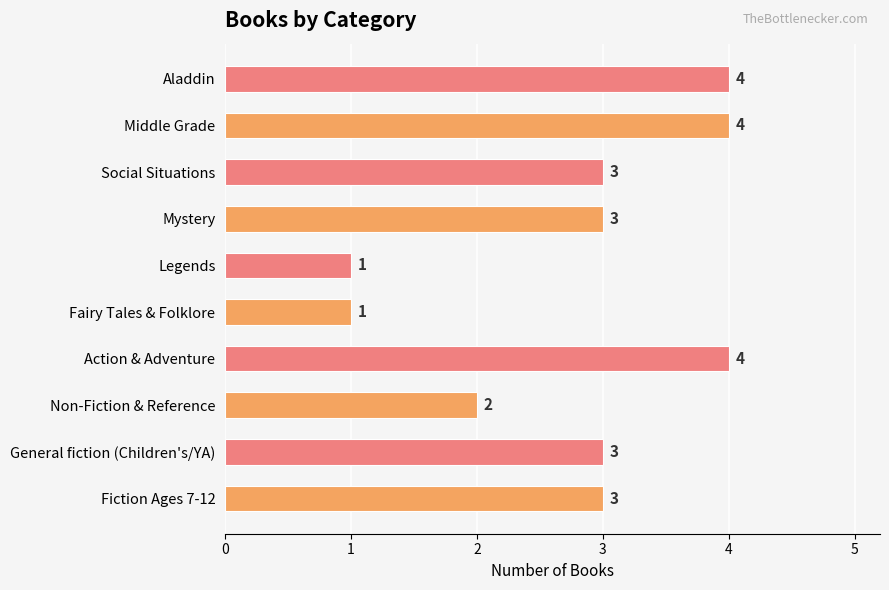

True or false: the data shows 1 at Social Situations.

False